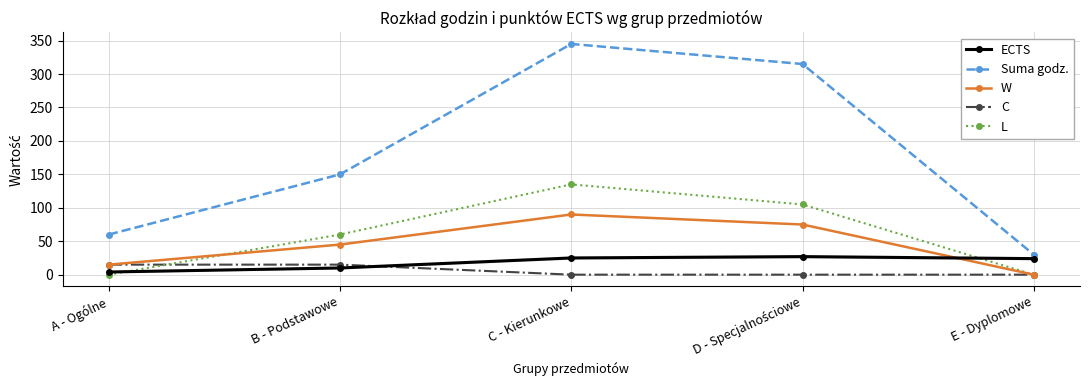

What is the maximum value for Suma godz.?

345